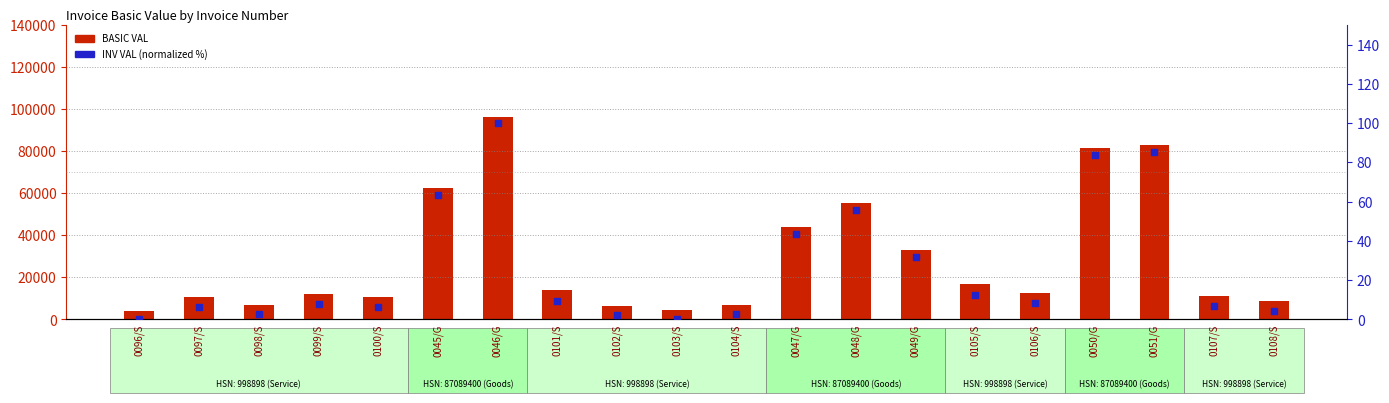

Which series contains the lowest Y value?

INV VAL (normalized)